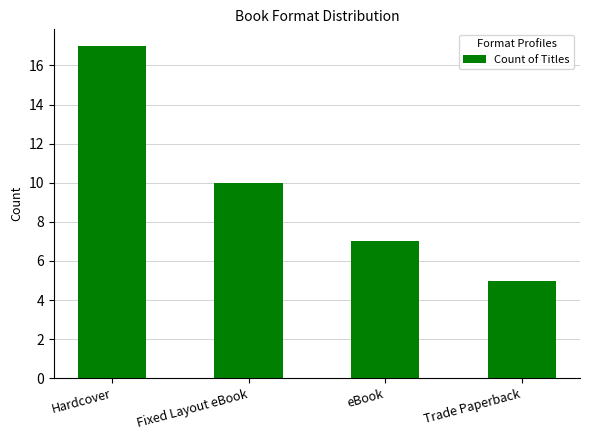

Count the values in the range 7 to 17.

3